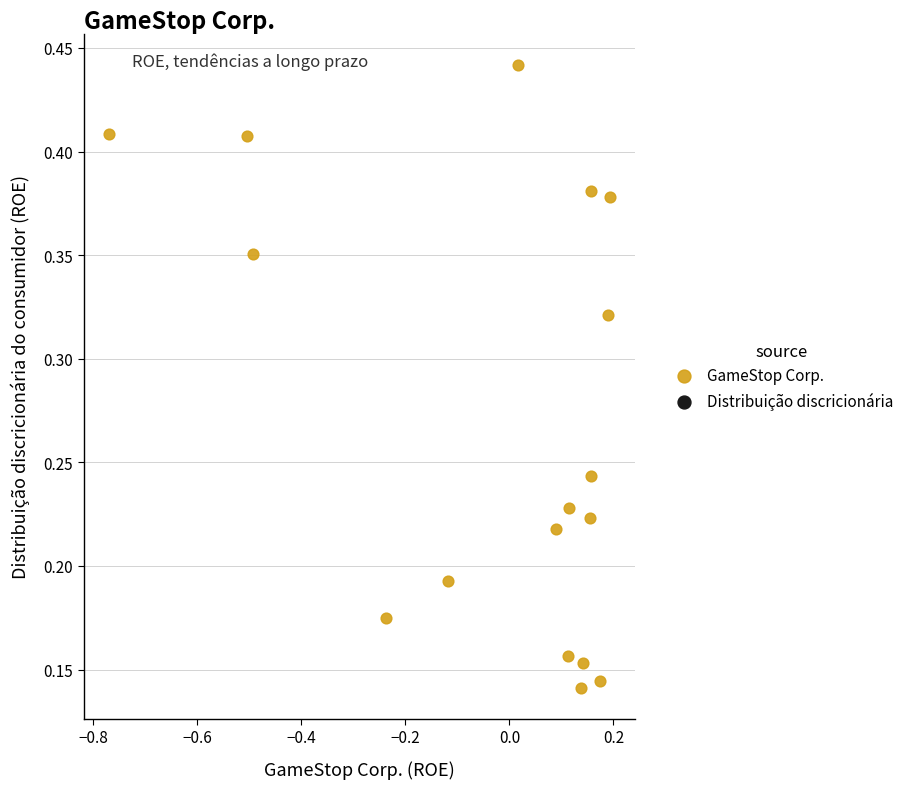

What is the range of X values (max minus min)?

1.0